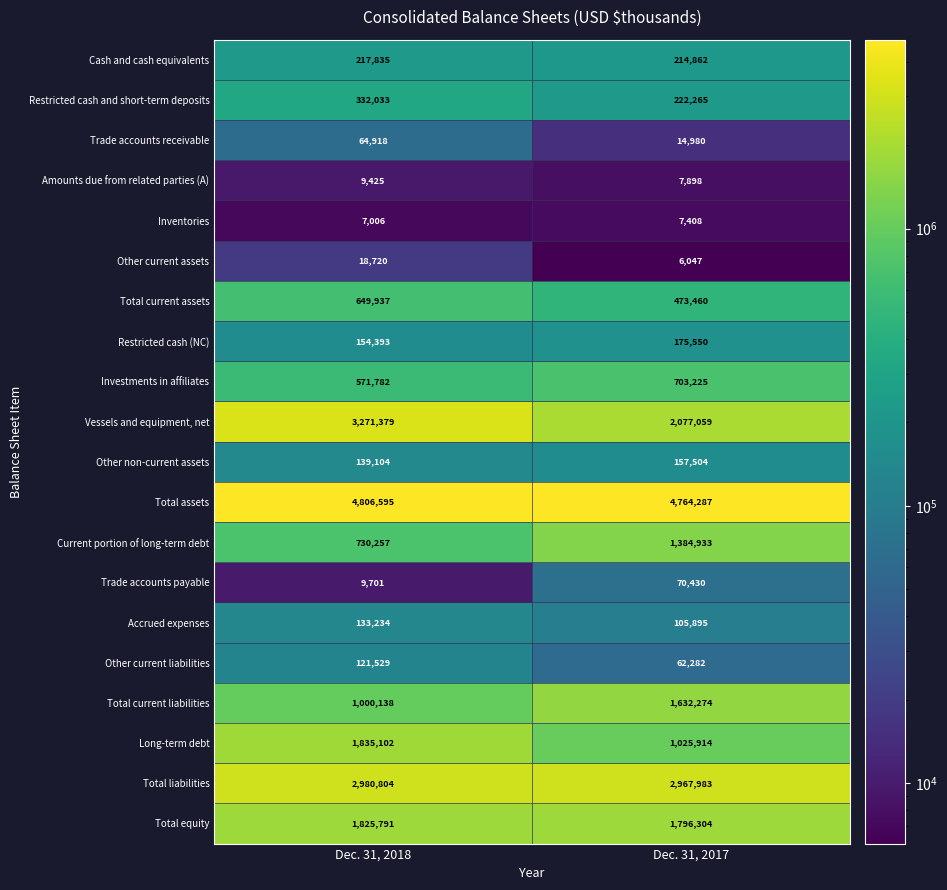

How many data points in Amounts due from related parties (A) are less than 9425?

1